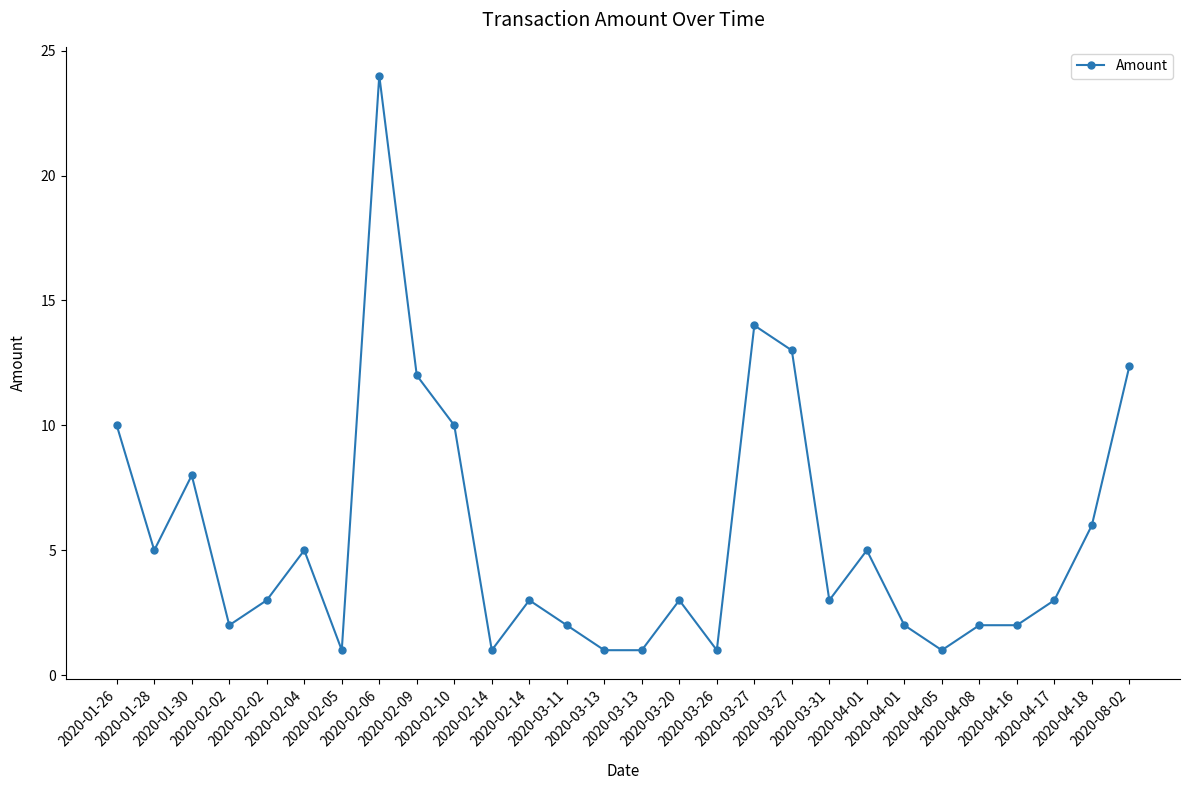

How many interior local peaks (higher than both neighbors) does the data have?

7